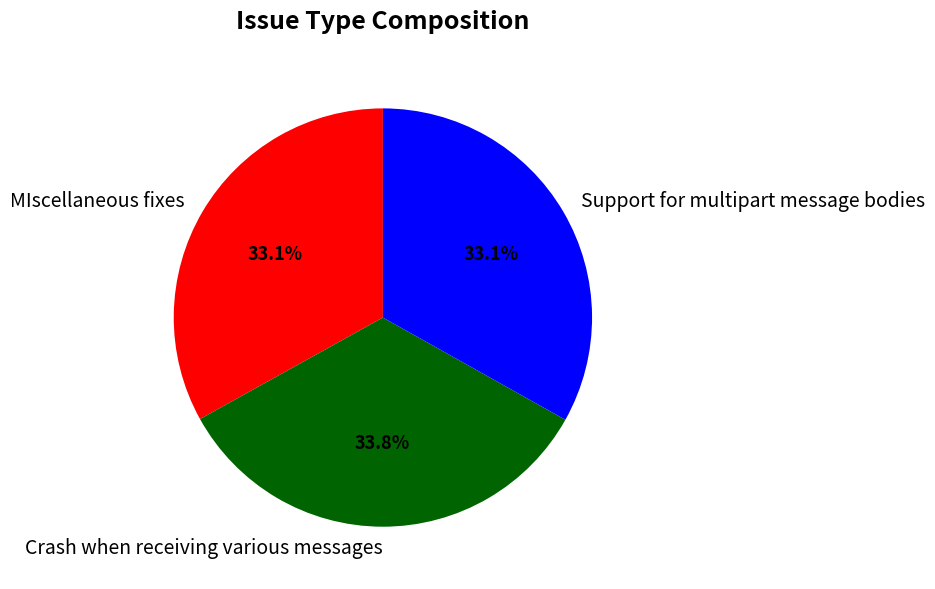

What is the ratio of the value at Crash when receiving various messages to the value at MIscellaneous fixes?

1.0